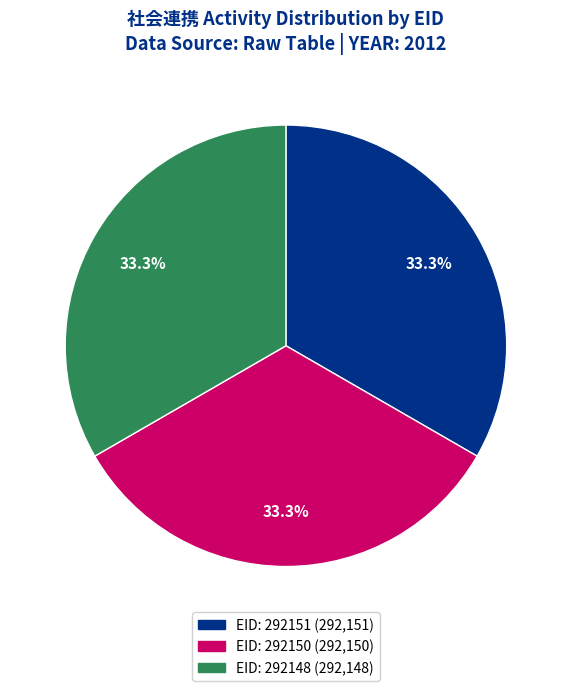

Does any single category account for the majority?

No